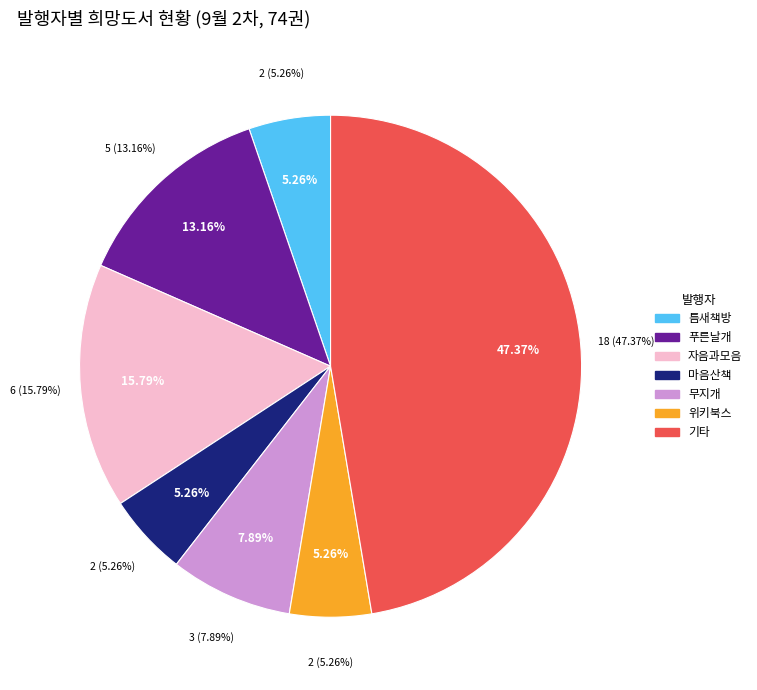

Does 마음산책 account for over 50% of the chart?

No